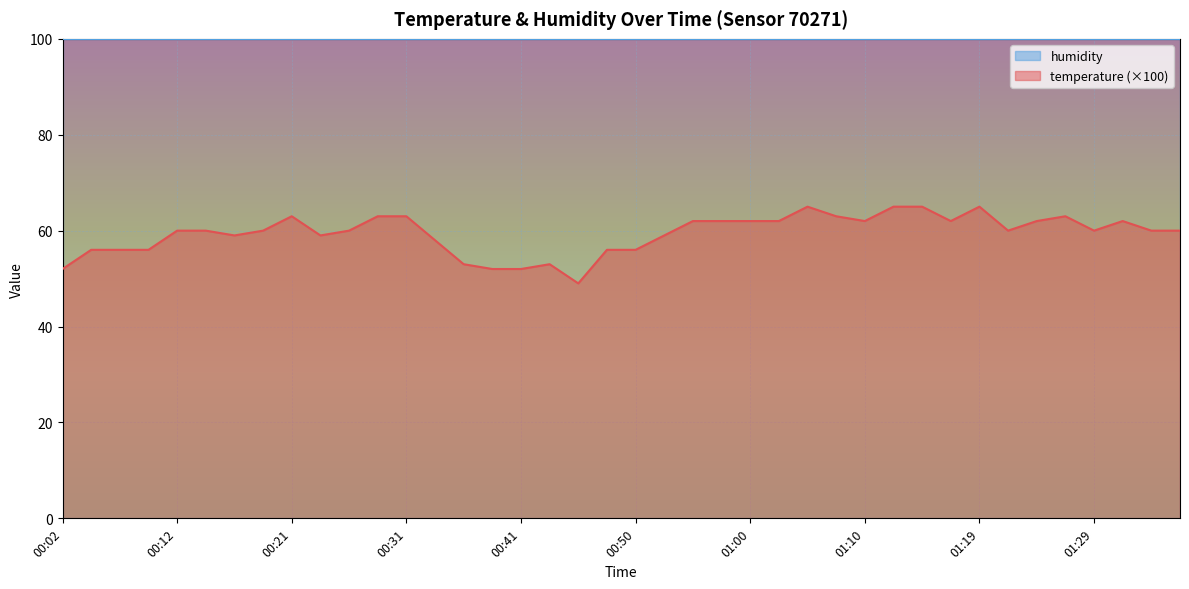

Reading right to left, what are all the values shown in this chart?

60.0	60.0	62.0	60.0	63.0	62.0	60.0	65.0	62.0	65.0	65.0	62.0	63.0	65.0	62.0	62.0	62.0	62.0	59.0	56.0	56.0	49.0	53.0	52.0	52.0	53.0	58.0	63.0	63.0	60.0	59.0	63.0	60.0	59.0	60.0	60.0	56.0	56.0	56.0	52.0